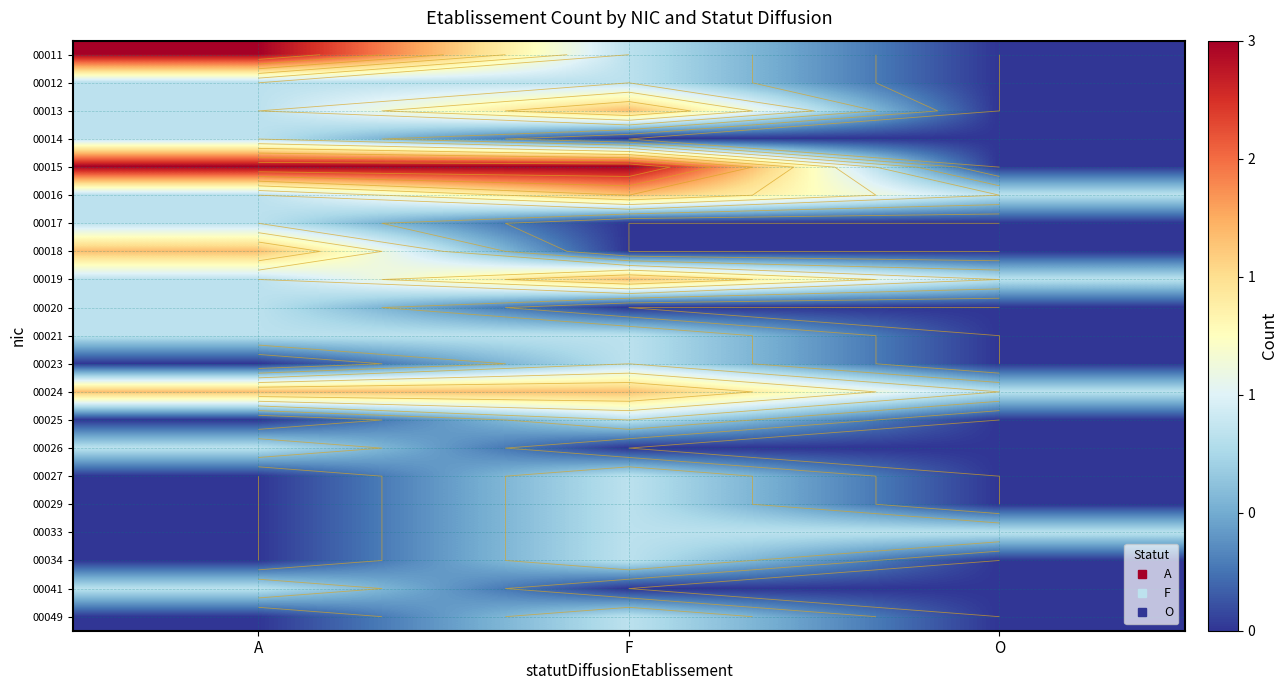

Between A and O, which is larger?

A